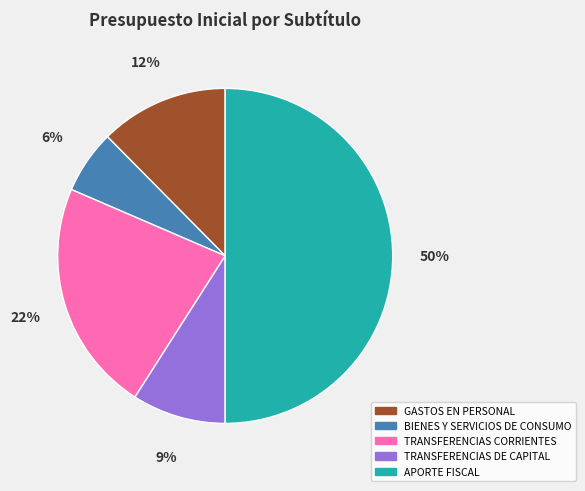

Rank the categories by value from highest to lowest.

APORTE FISCAL, TRANSFERENCIAS CORRIENTES, GASTOS EN PERSONAL, TRANSFERENCIAS DE CAPITAL, BIENES Y SERVICIOS DE CONSUMO